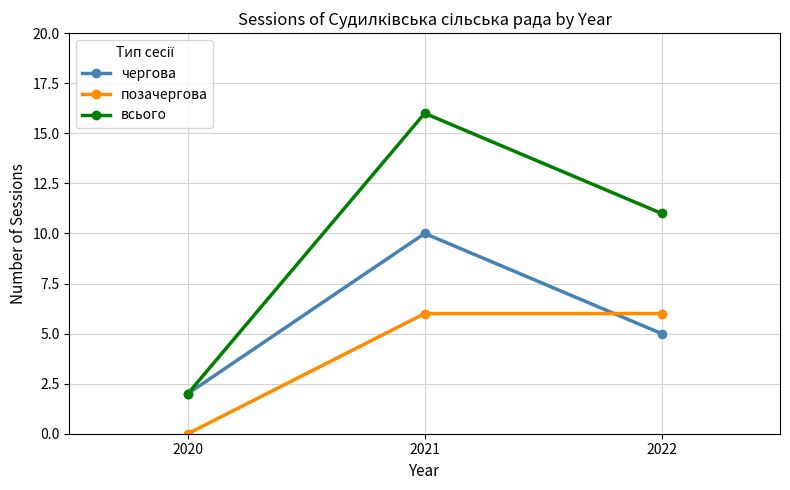

What is the difference between the highest and lowest values at 2022?

6